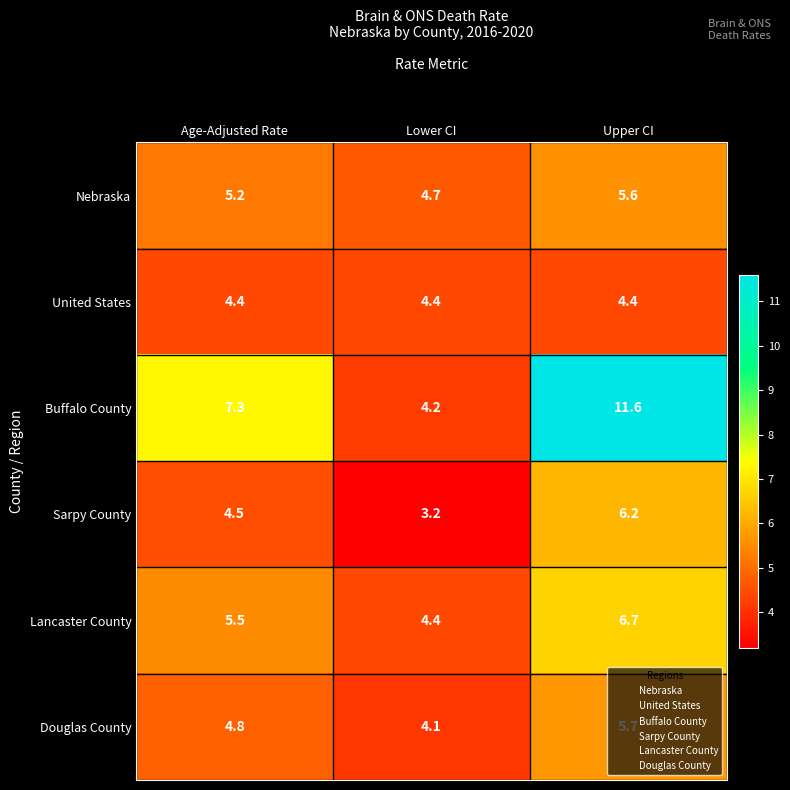

What is the spread (max minus min) of values at Lower CI?

1.5